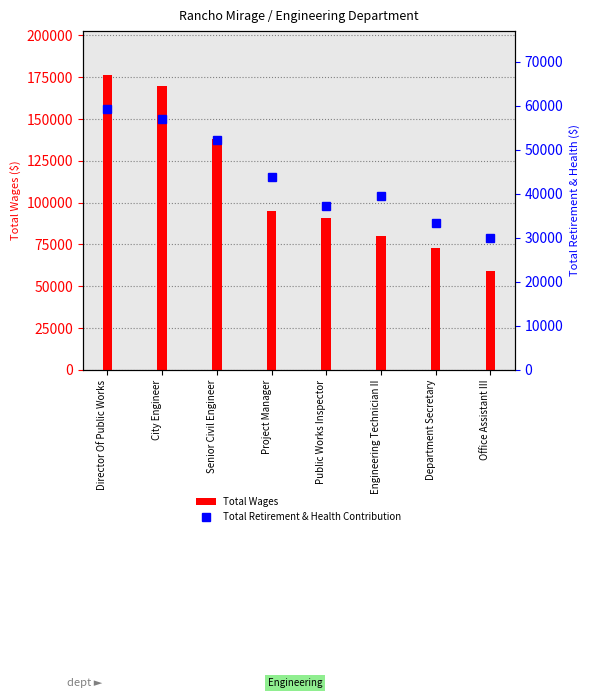

At which category is the sum across all series the highest?

Director Of Public Works